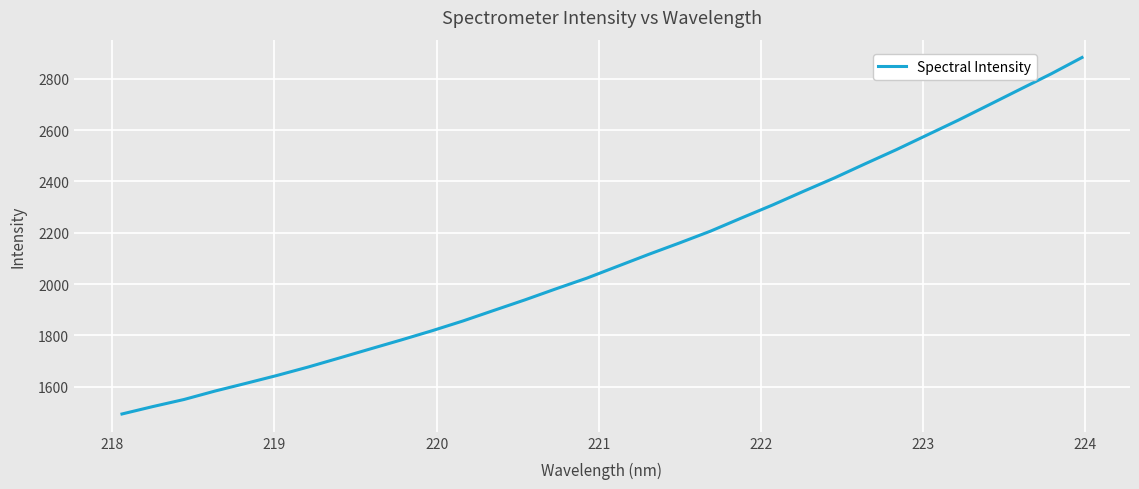

What is the minimum value shown in the chart?

1492.9